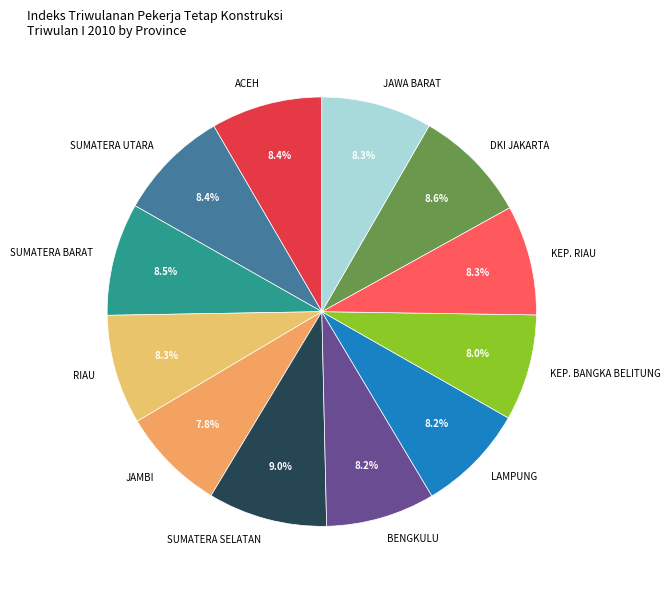

To the nearest percent, what percentage of the pie is KEP. BANGKA BELITUNG?

8%